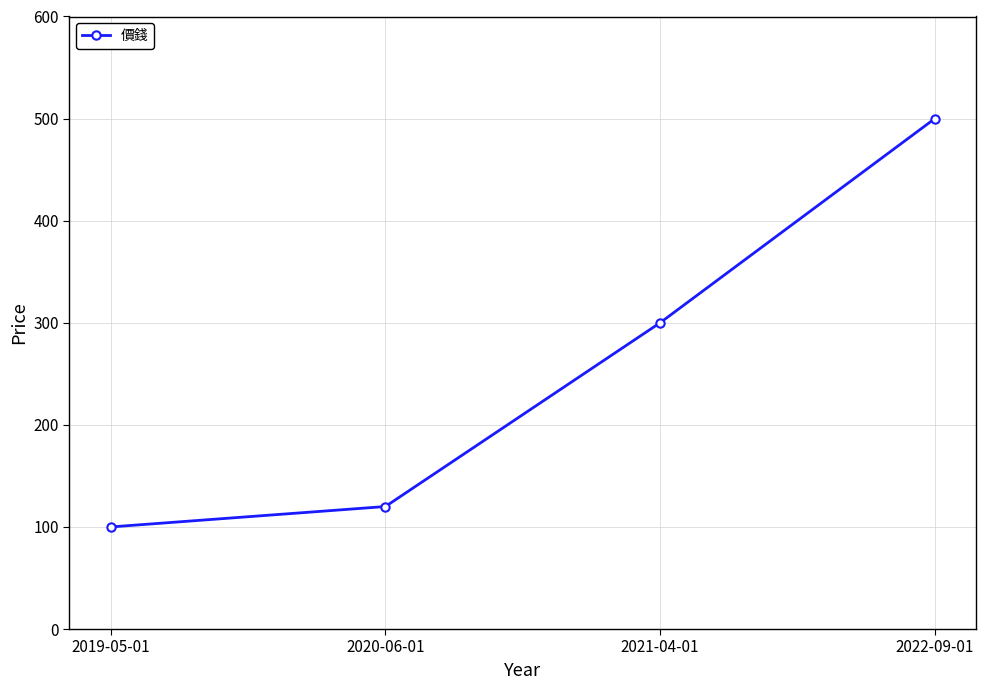

What is the value of the 3rd point from the left?

300